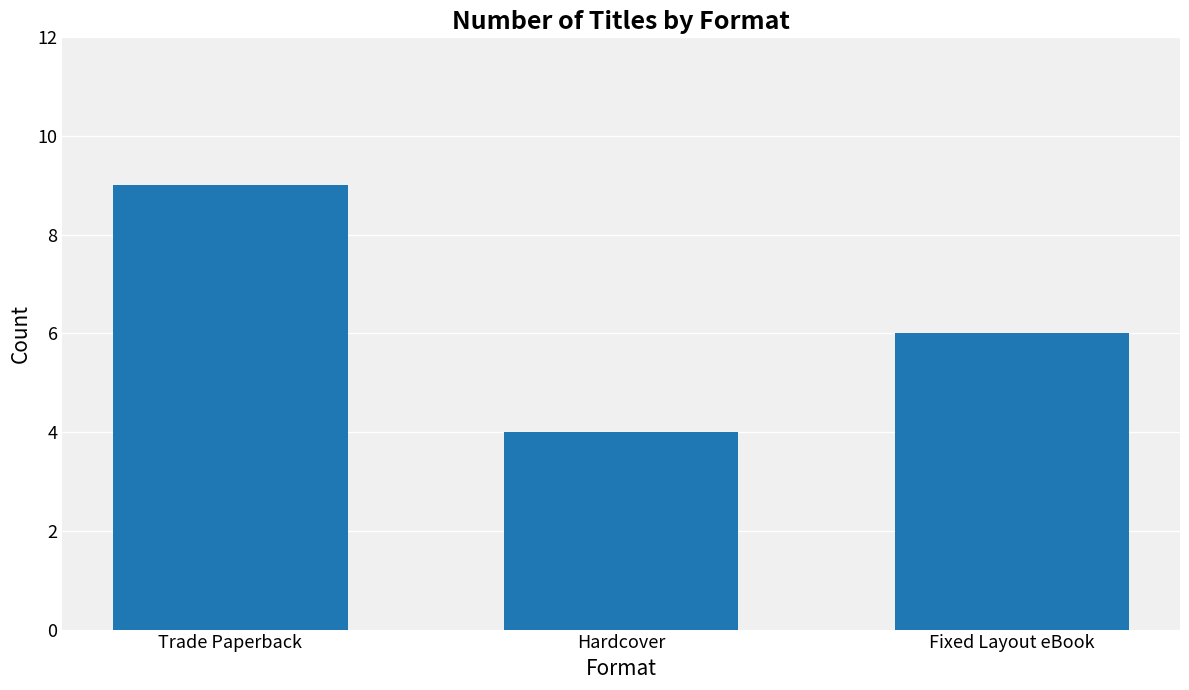

What is the average value?

6